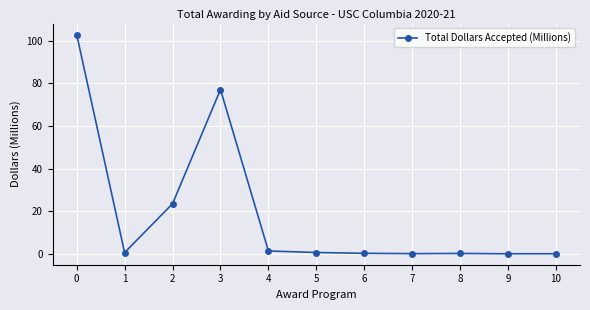

True or false: the data shows 21.5 at 3.

False